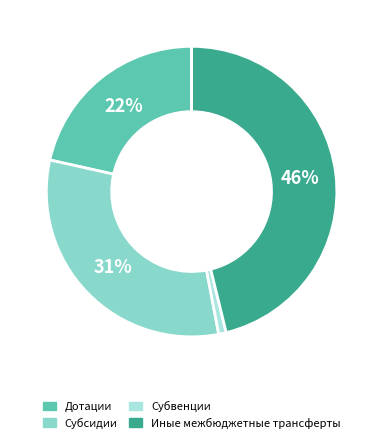

How many segments does this pie chart have?

4